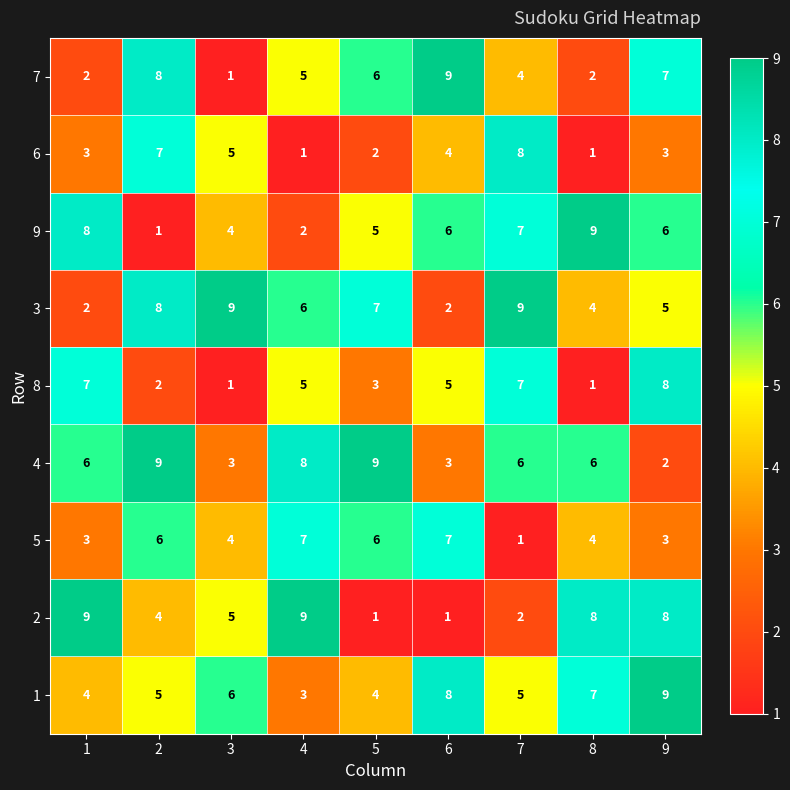

What is the difference between the highest and lowest values at 4?

8